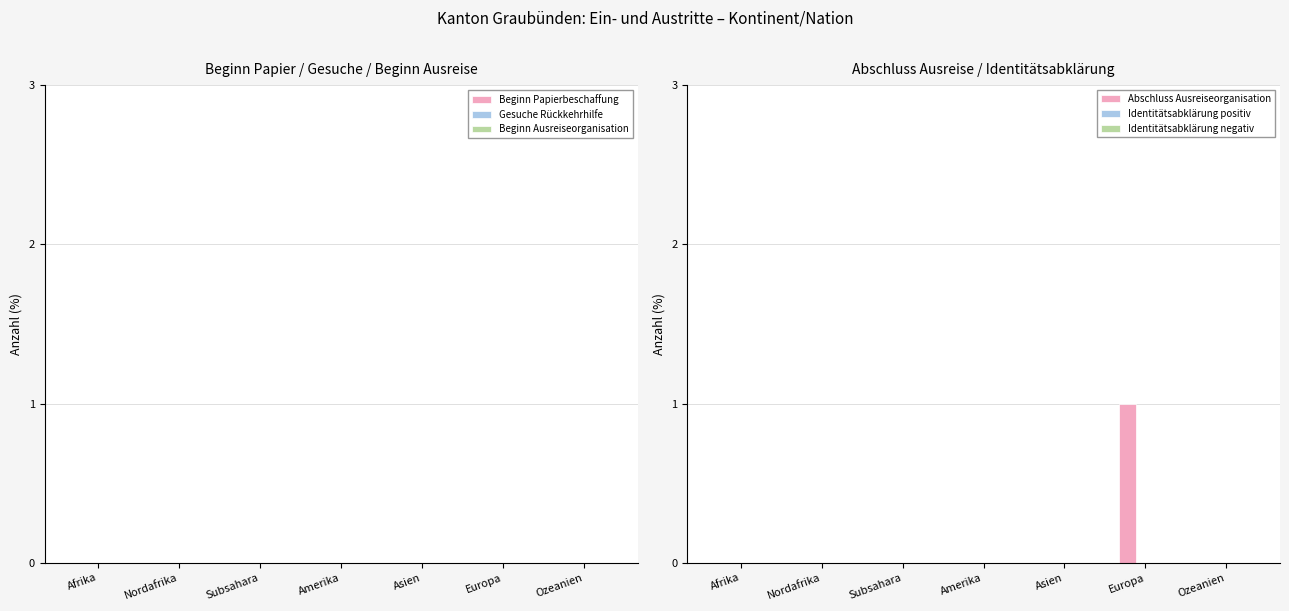

Which label corresponds to the largest value in the chart?

Europa